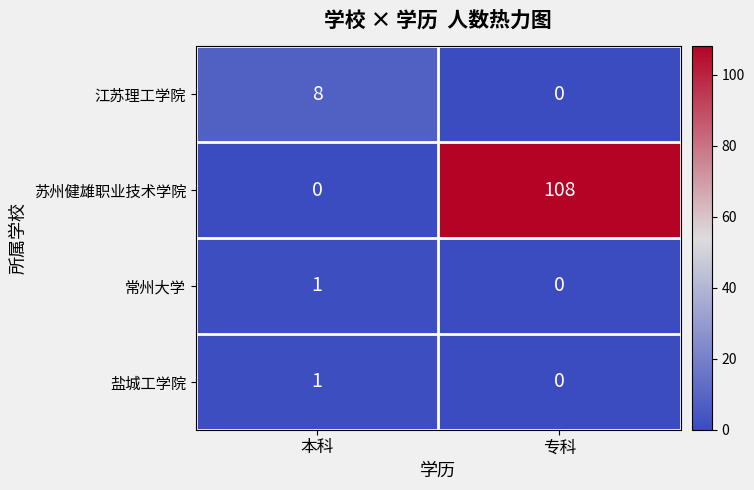

Reading left to right, what are all the values shown in this chart?

江苏理工学院: 8	0
苏州健雄职业技术学院: 0	108
常州大学: 1	0
盐城工学院: 1	0